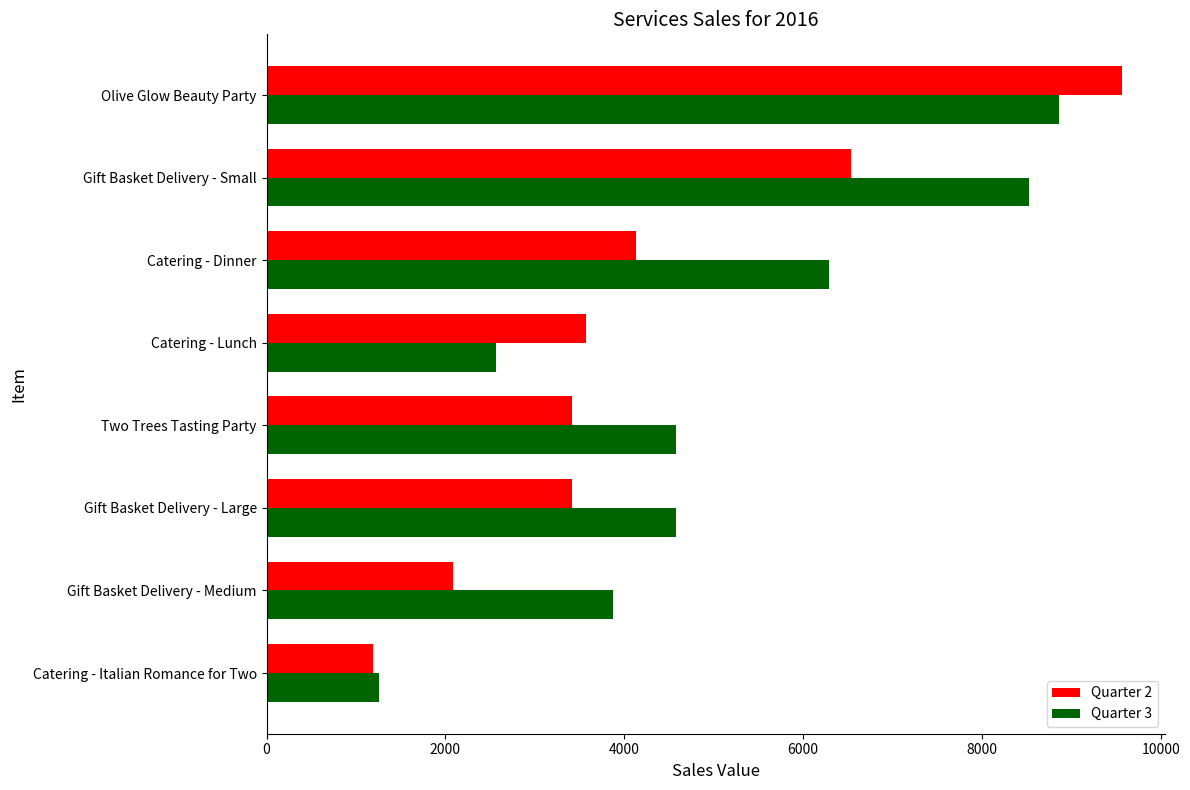

What is the difference between the maximum and second lowest values in the Quarter 3 series?

6293